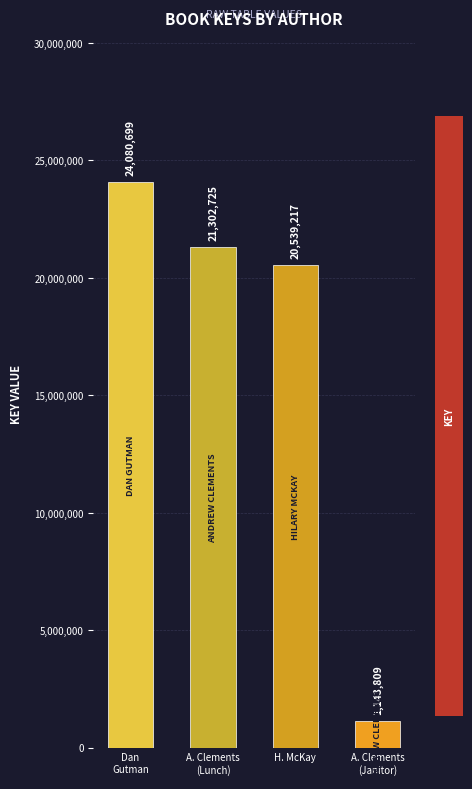

How many categories are shown in the chart?

4